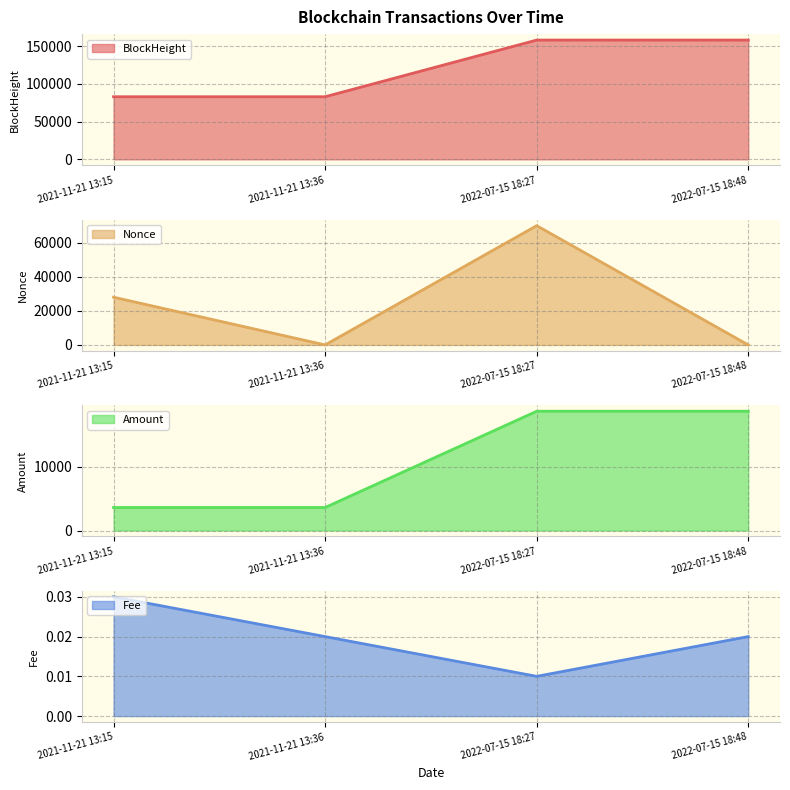

What is the difference between the maximum and minimum values in the Nonce series?

69943.0